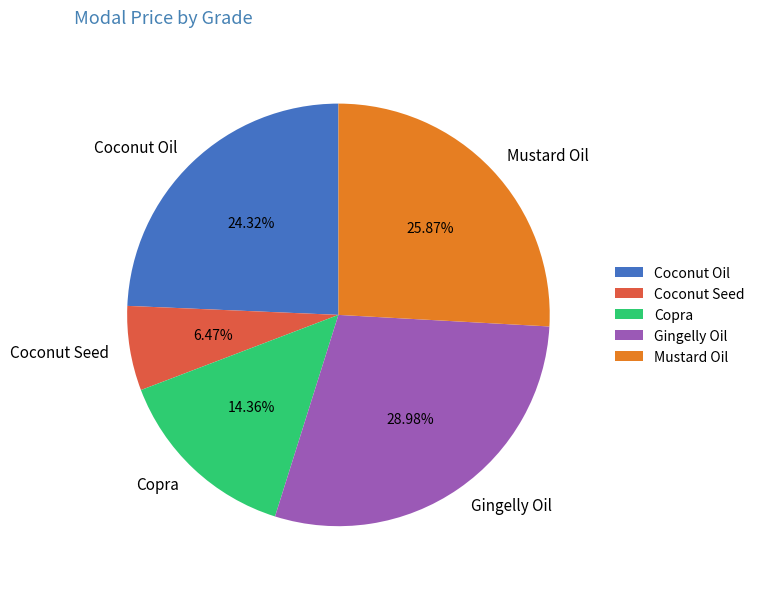

To the nearest percent, what is the difference between the largest and smallest slice percentages?

23%